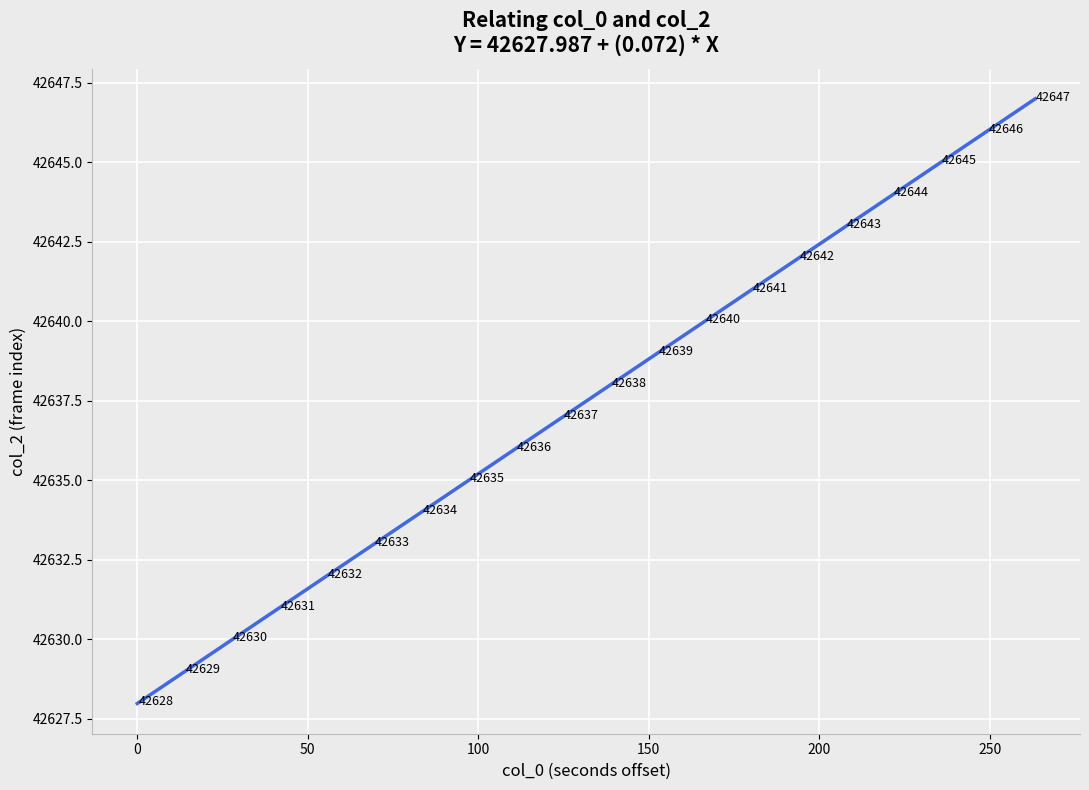

What Y value in the scatter plot is closest to 42637?

42637